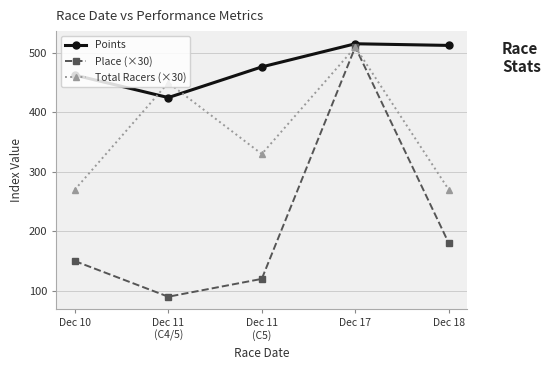

What is the total value across all series at Dec 11
(C5)?

926.5